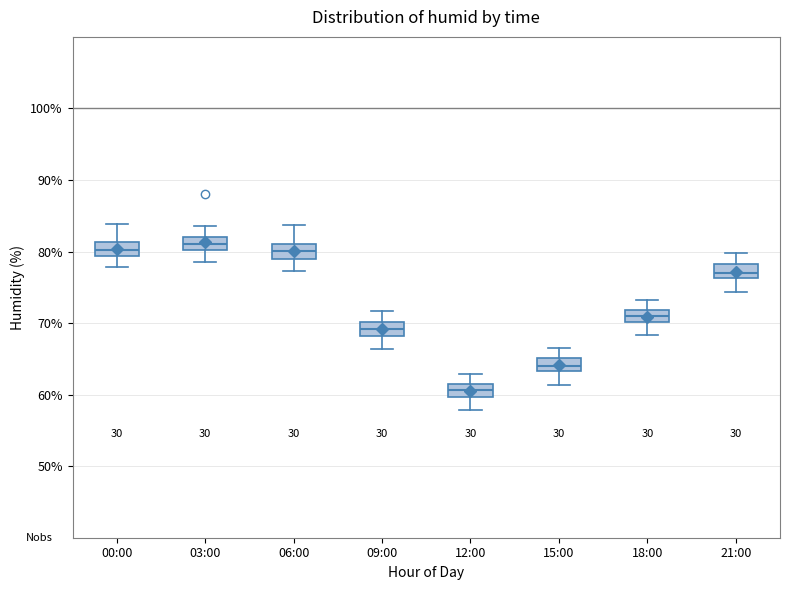

Where does the median line of the box for 15:00 sit on the y-axis? The values are not printed on the chart, so give them approximately, as read against the axis.

64